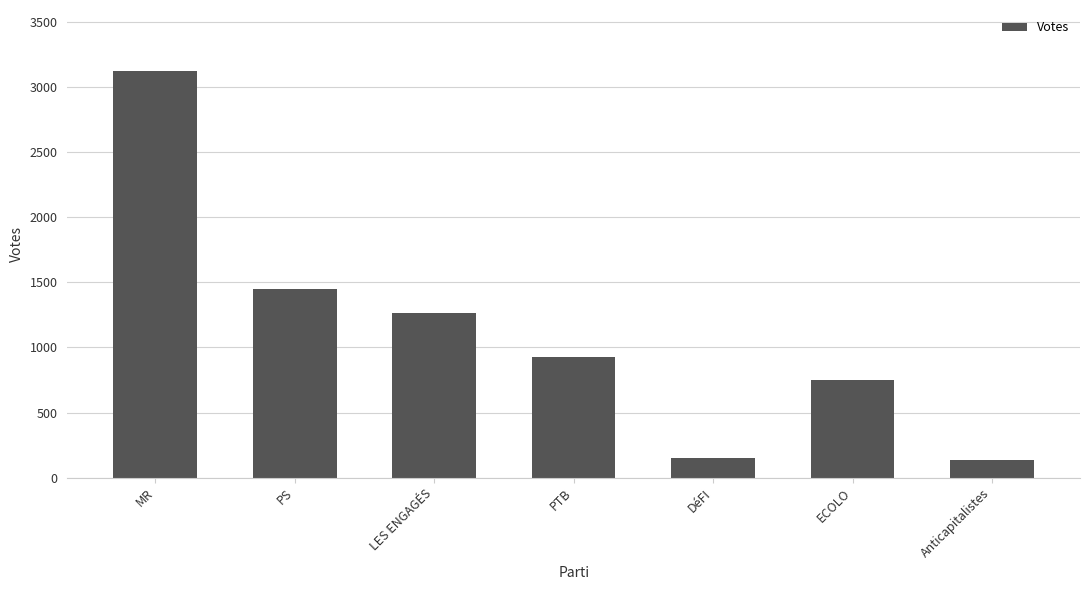

How many distinct data groups are displayed?

1